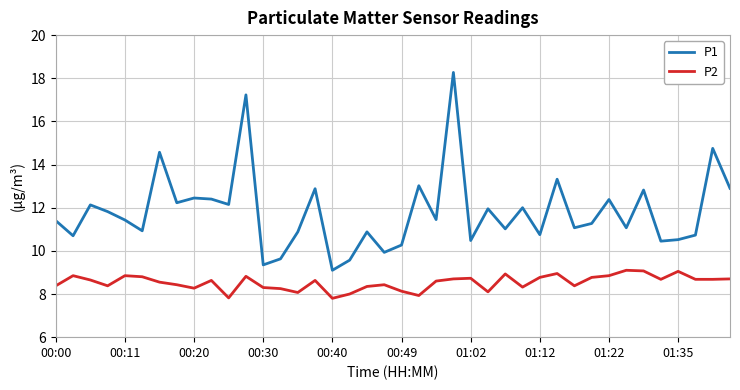

What is the greatest value displayed?

18.3